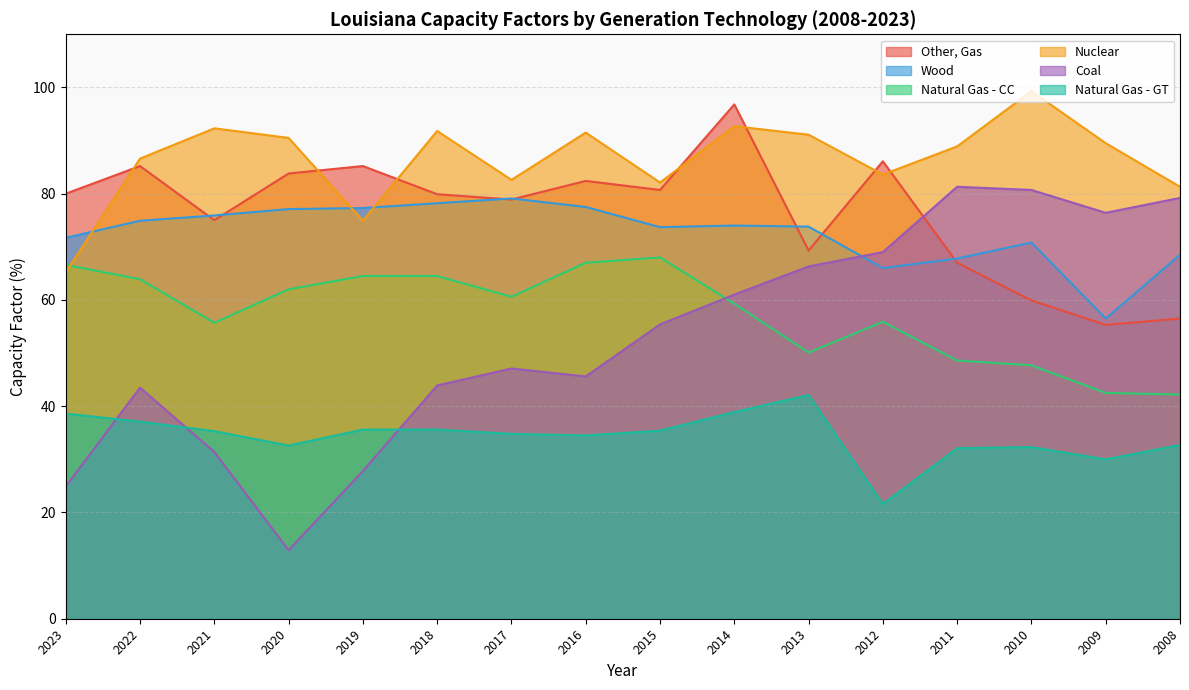

At which label does Nuclear first exceed 89?

2021